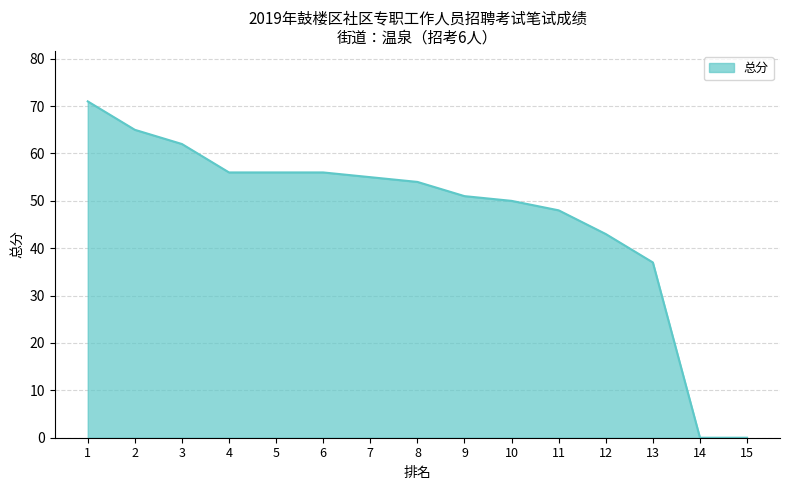

Reading left to right, extract all data points from this chart.

71	65	62	56	56	56	55	54	51	50	48	43	37	0	0